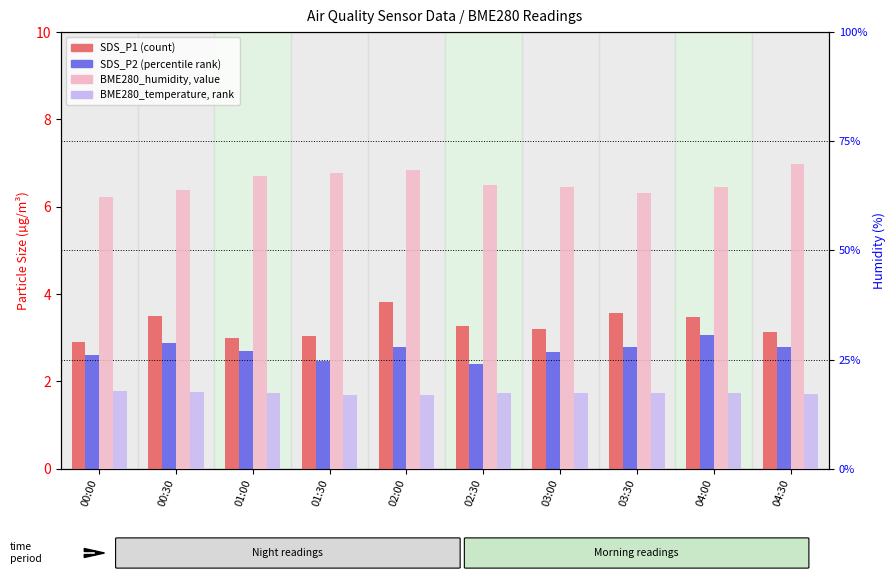

Is the value of SDS_P2 at 01:30 greater than the value of BME280_humidity at 03:00?

No